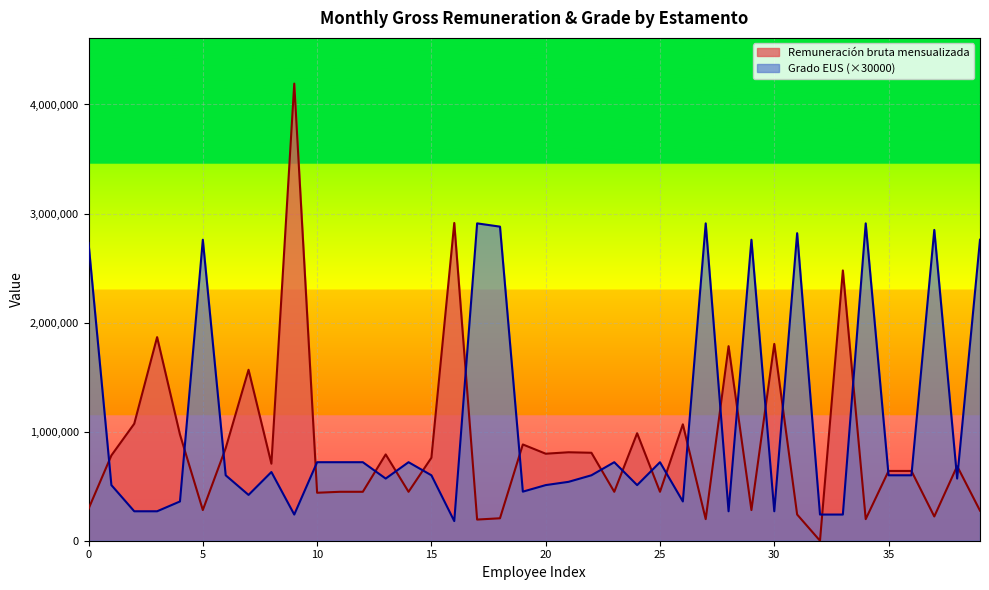

True or false: Remuneración bruta mensualizada has a value of 1424634 at TECNICA.

False